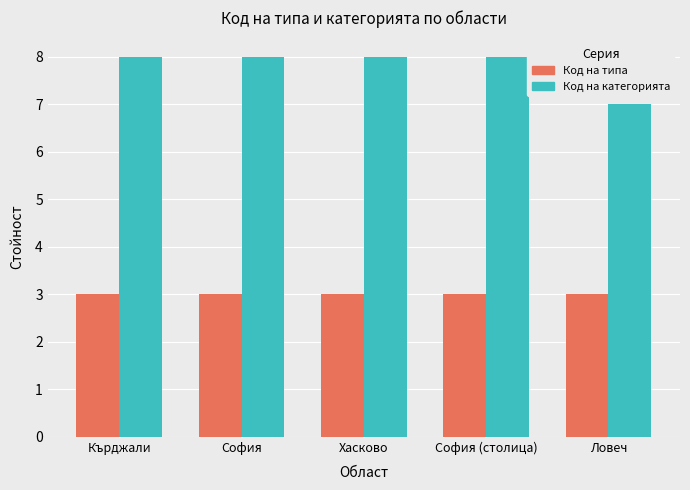

Reading right to left, what are all the values shown in this chart?

Код на типа: Ловеч=3	София (столица)=3	Хасково=3	София=3	Кърджали=3
Код на категорията: Ловеч=7	София (столица)=8	Хасково=8	София=8	Кърджали=8